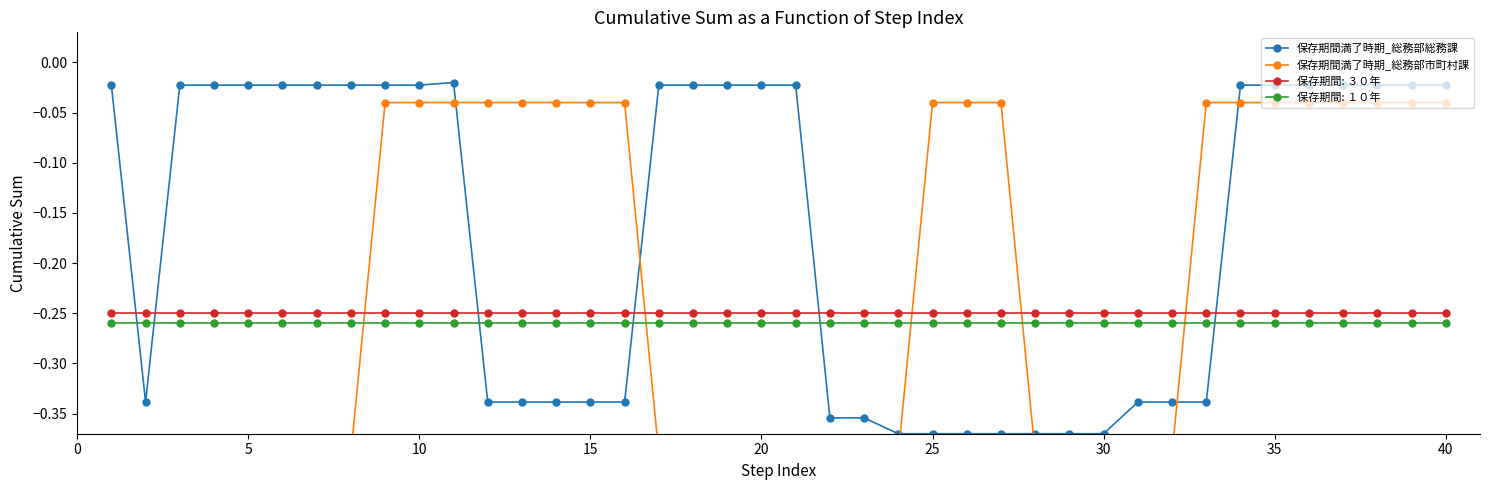

How many interior local valleys does the 保存期間満了時期_総務部総務課 series have?

1